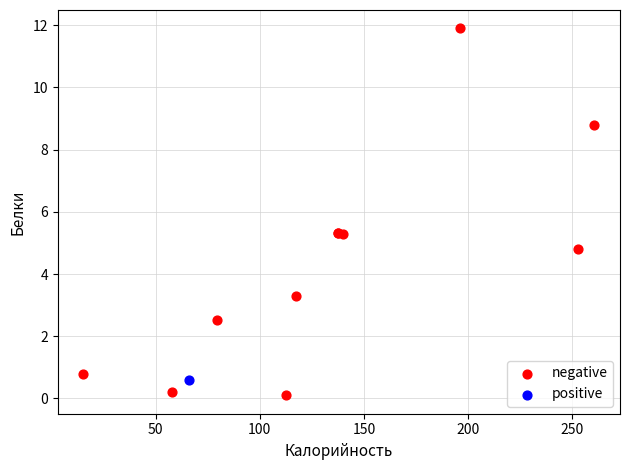

What are all the series names shown in the legend?

negative, positive